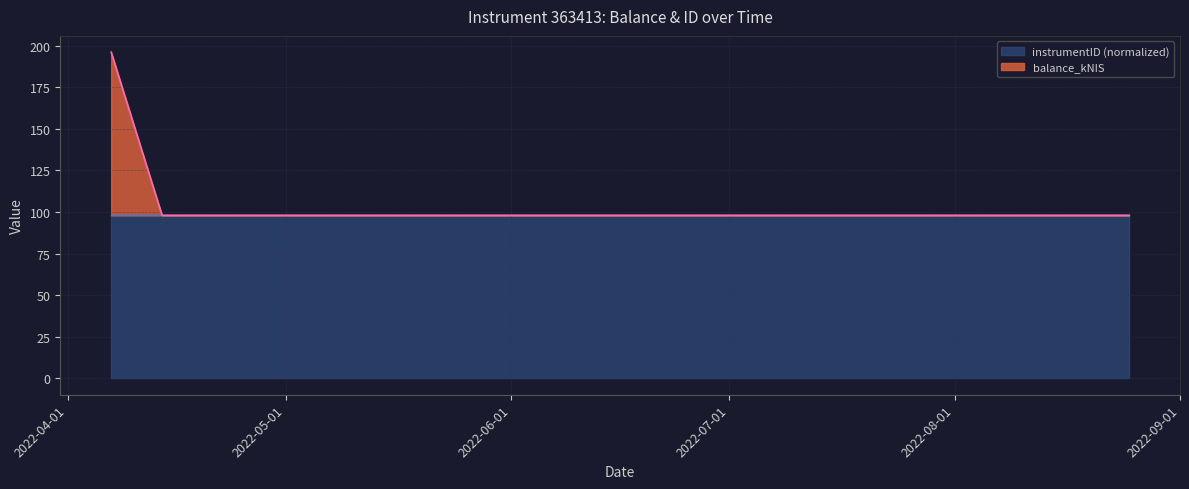

Reading right to left, what are all the values shown in this chart?

98.0	98.0	98.0	196.0